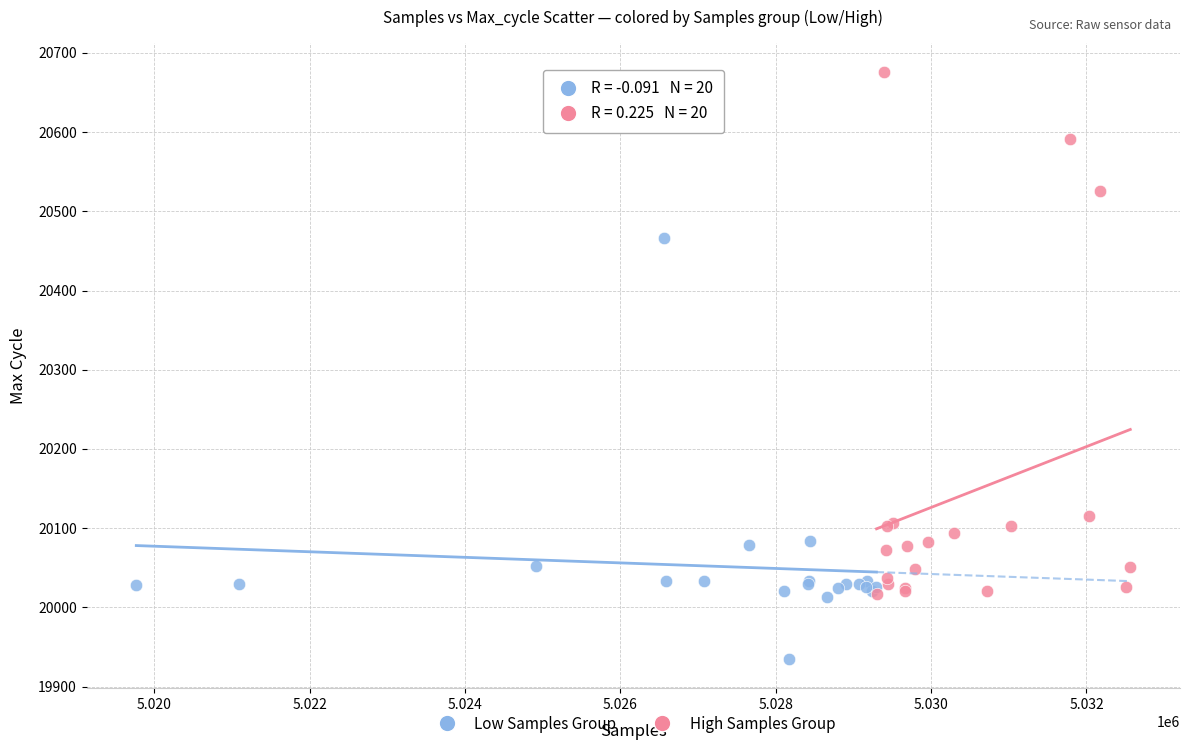

Which series has the largest Y range (max minus min)?

High Samples Group